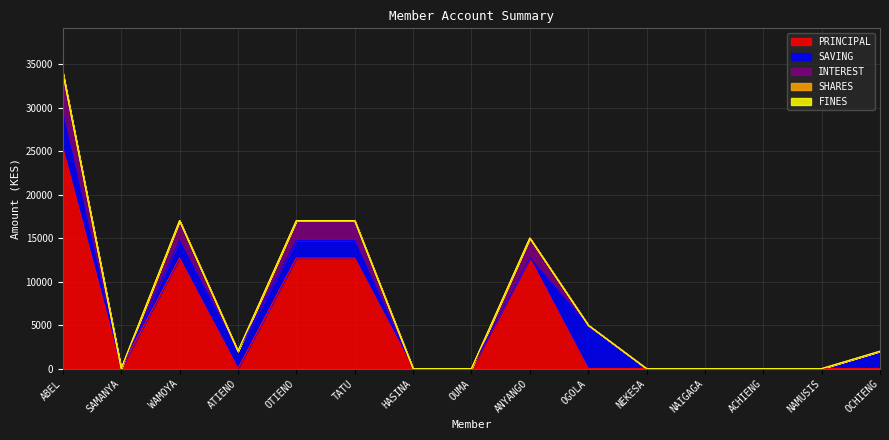

Where is the first local maximum for PRINCIPAL?

WAMOYA